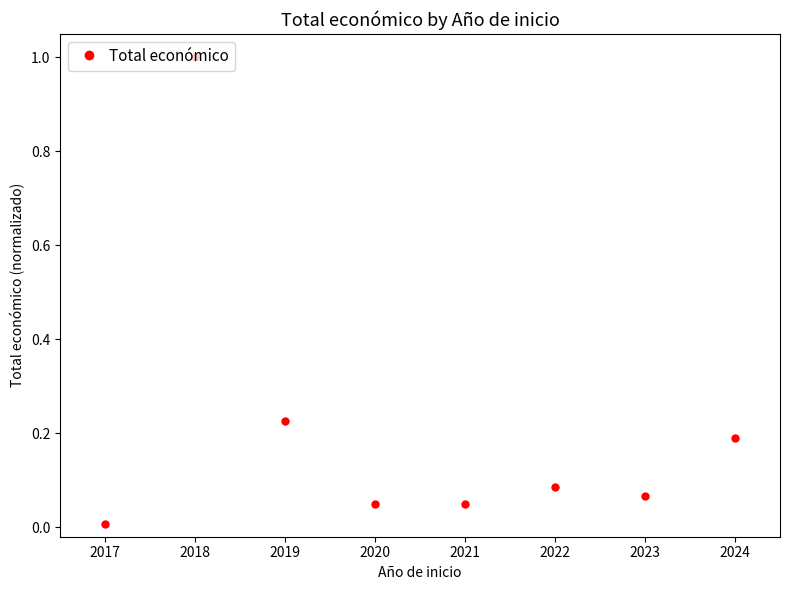

True or false: there are more than 2 points higher than both neighbors.

False